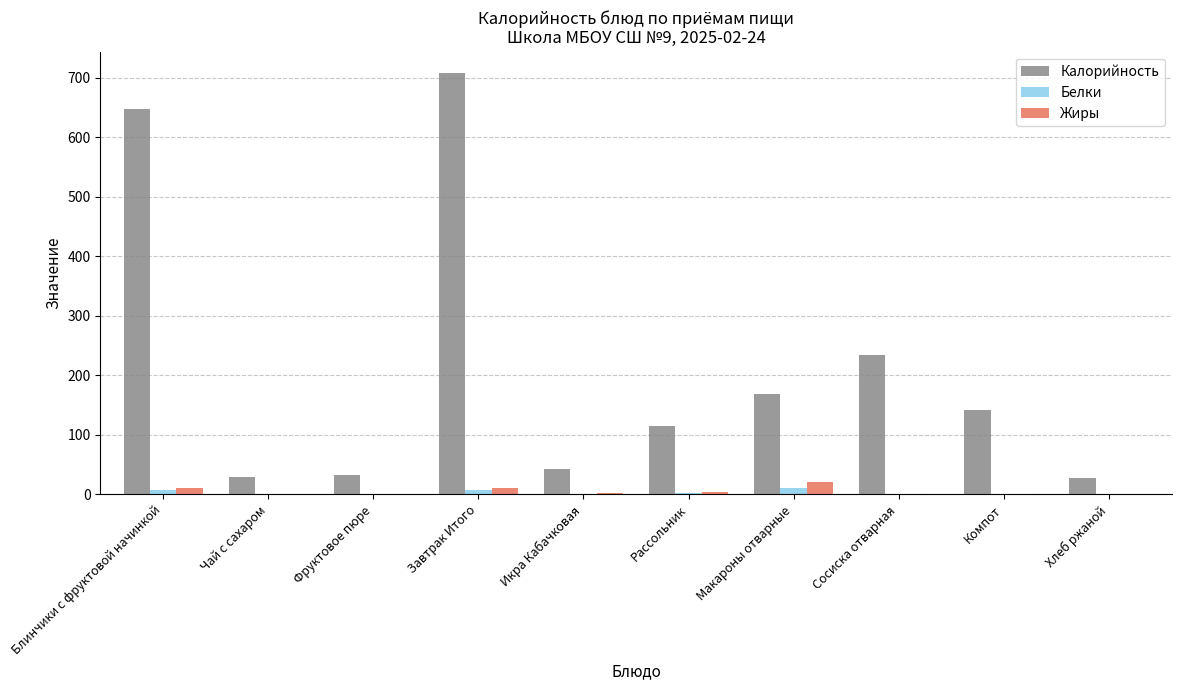

What is the highest value of the Жиры series?

21